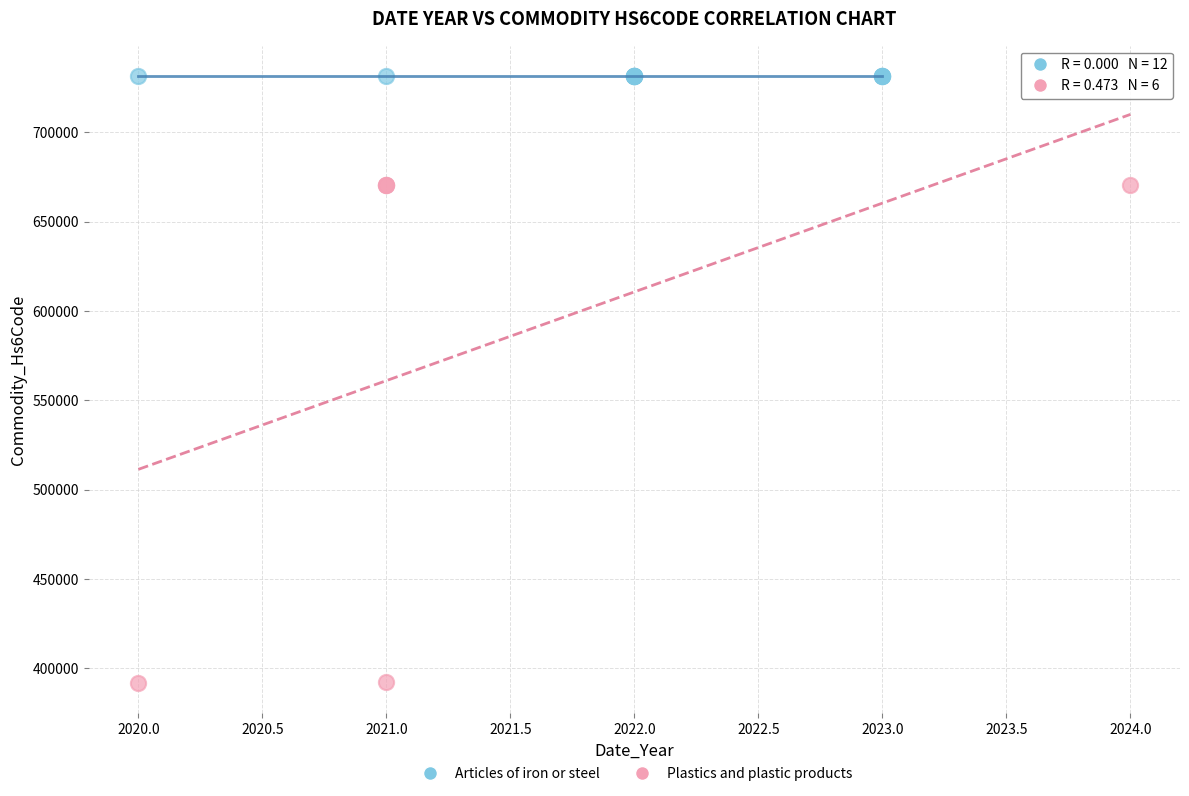

Which series contains the lowest Y value?

Plastics and plastic products